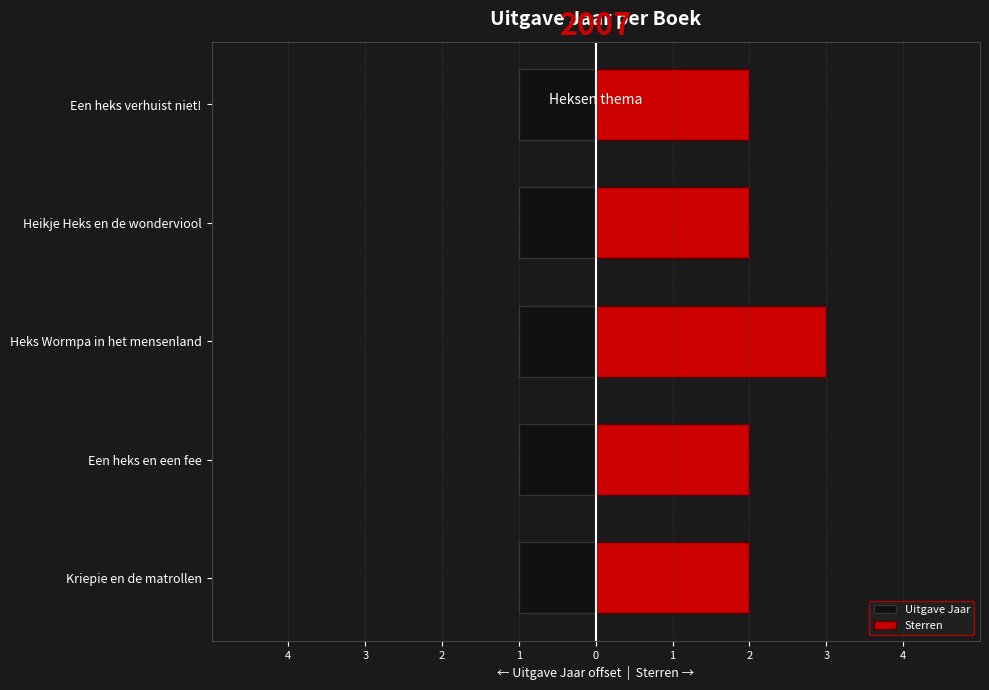

Which series has the widest spread of values?

Sterren